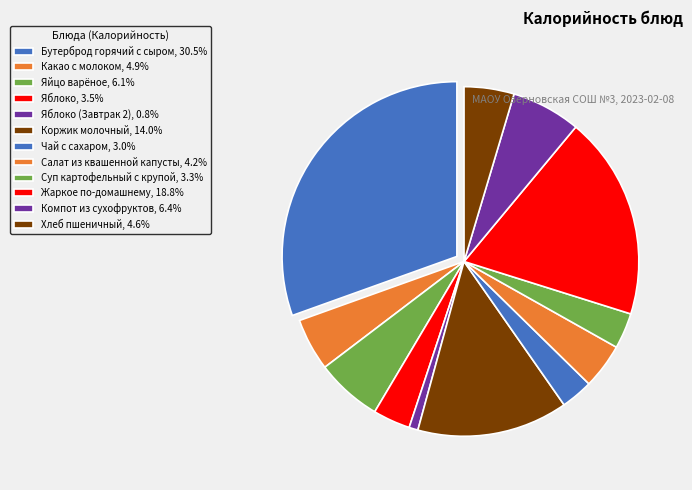

How many segments does this pie chart have?

12